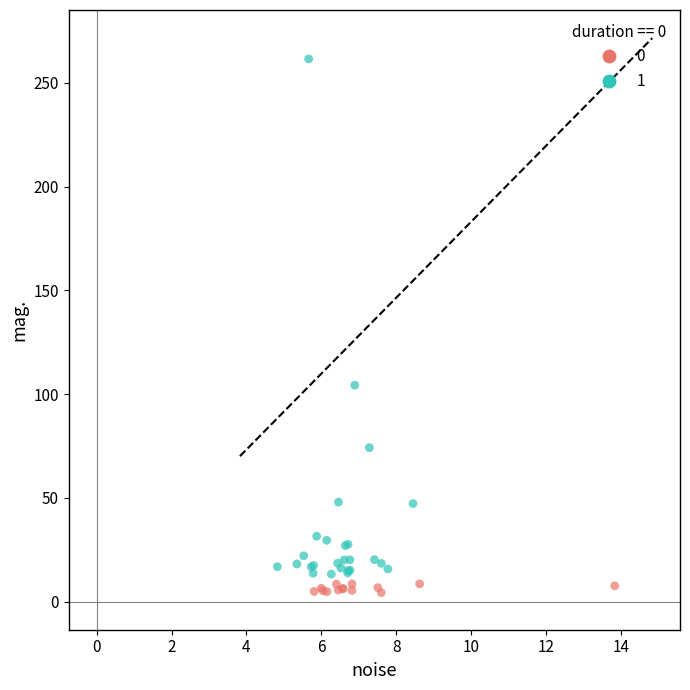

Which series has the largest Y range (max minus min)?

1